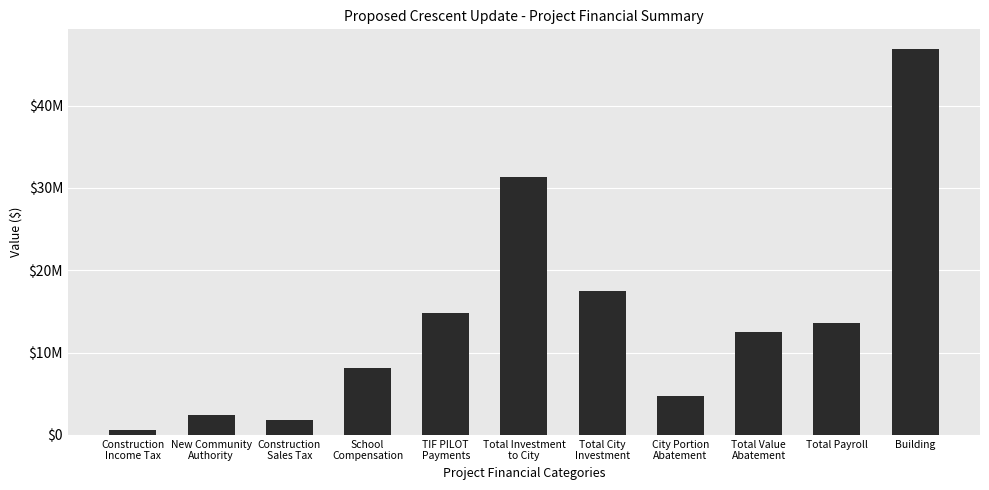

Read the value at City Portion
Abatement.

4784091.9